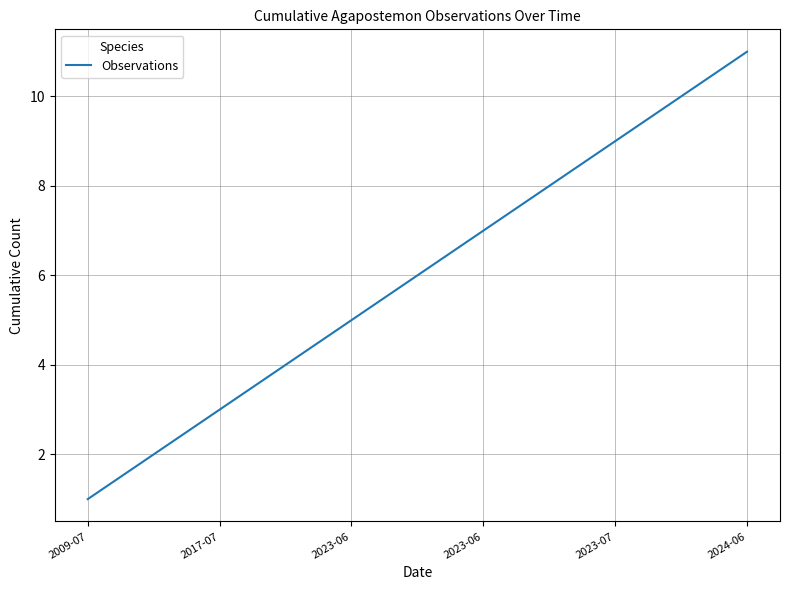

What is the greatest value displayed?

11